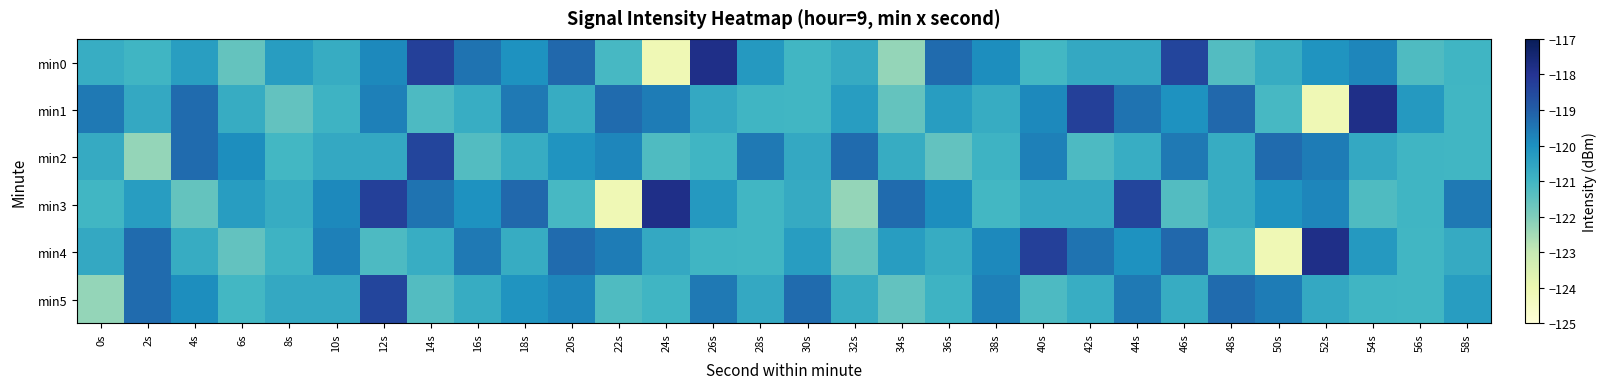

Reading left to right, list all the values displayed in this chart.

min0: 0s=-120.8	2s=-121.0	4s=-120.3	6s=-121.6	8s=-120.3	10s=-120.8	12s=-119.9	14s=-118.3	16s=-119.4	18s=-120.0	20s=-119.2	22s=-121.1	24s=-124.1	26s=-117.8	28s=-120.2	30s=-121.0	32s=-120.7	34s=-122.3	36s=-119.3	38s=-119.9	40s=-121.0	42s=-120.7	44s=-120.6	46s=-118.4	48s=-121.3	50s=-120.7	52s=-120.1	54s=-119.8	56s=-121.2	58s=-121.0
min1: 0s=-119.6	2s=-120.7	4s=-119.3	6s=-120.8	8s=-121.6	10s=-120.9	12s=-119.7	14s=-121.2	16s=-120.8	18s=-119.5	20s=-120.8	22s=-119.3	24s=-119.6	26s=-120.7	28s=-121.0	30s=-121.0	32s=-120.3	34s=-121.6	36s=-120.3	38s=-120.8	40s=-119.9	42s=-118.3	44s=-119.4	46s=-120.0	48s=-119.2	50s=-121.1	52s=-124.1	54s=-117.8	56s=-120.2	58s=-121.0
min2: 0s=-120.7	2s=-122.3	4s=-119.3	6s=-119.9	8s=-121.0	10s=-120.7	12s=-120.6	14s=-118.4	16s=-121.3	18s=-120.7	20s=-120.1	22s=-119.8	24s=-121.2	26s=-121.0	28s=-119.6	30s=-120.7	32s=-119.3	34s=-120.8	36s=-121.6	38s=-120.9	40s=-119.7	42s=-121.2	44s=-120.8	46s=-119.5	48s=-120.8	50s=-119.3	52s=-119.6	54s=-120.7	56s=-121.0	58s=-121.0
min3: 0s=-121.0	2s=-120.3	4s=-121.6	6s=-120.3	8s=-120.8	10s=-119.9	12s=-118.3	14s=-119.4	16s=-120.0	18s=-119.2	20s=-121.1	22s=-124.1	24s=-117.8	26s=-120.2	28s=-121.0	30s=-120.7	32s=-122.3	34s=-119.3	36s=-119.9	38s=-121.0	40s=-120.7	42s=-120.6	44s=-118.4	46s=-121.3	48s=-120.7	50s=-120.1	52s=-119.8	54s=-121.2	56s=-121.0	58s=-119.6
min4: 0s=-120.7	2s=-119.3	4s=-120.8	6s=-121.6	8s=-120.9	10s=-119.7	12s=-121.2	14s=-120.8	16s=-119.5	18s=-120.8	20s=-119.3	22s=-119.6	24s=-120.7	26s=-121.0	28s=-121.0	30s=-120.3	32s=-121.6	34s=-120.3	36s=-120.8	38s=-119.9	40s=-118.3	42s=-119.4	44s=-120.0	46s=-119.2	48s=-121.1	50s=-124.1	52s=-117.8	54s=-120.2	56s=-121.0	58s=-120.7
min5: 0s=-122.3	2s=-119.3	4s=-119.9	6s=-121.0	8s=-120.7	10s=-120.6	12s=-118.4	14s=-121.3	16s=-120.7	18s=-120.1	20s=-119.8	22s=-121.2	24s=-121.0	26s=-119.6	28s=-120.7	30s=-119.3	32s=-120.8	34s=-121.6	36s=-120.9	38s=-119.7	40s=-121.2	42s=-120.8	44s=-119.5	46s=-120.8	48s=-119.3	50s=-119.6	52s=-120.7	54s=-121.0	56s=-121.0	58s=-120.3